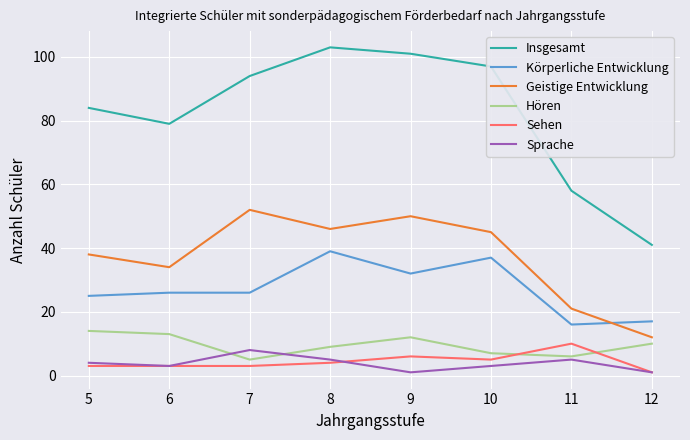

At how many categories does at least one series exceed 6?

8